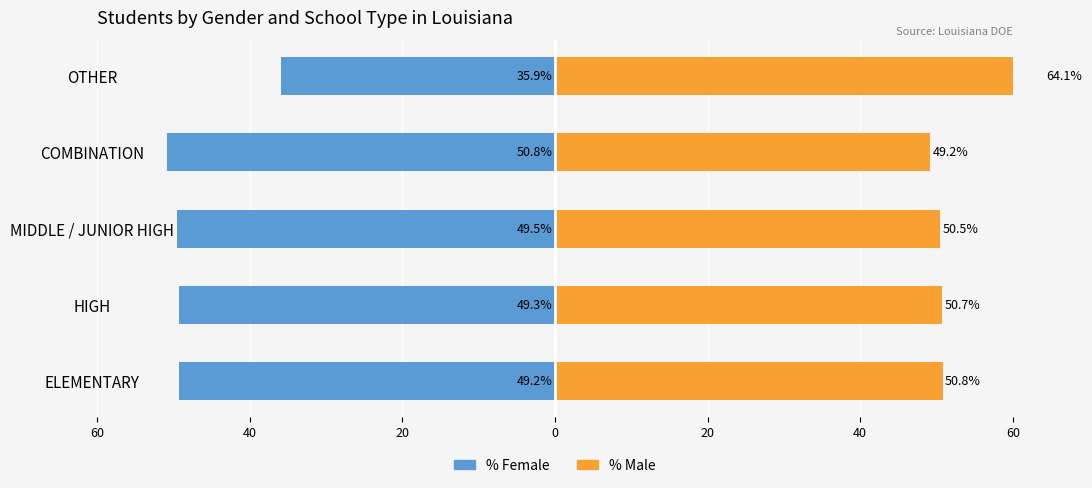

Which has a higher value, COMBINATION or HIGH?

HIGH